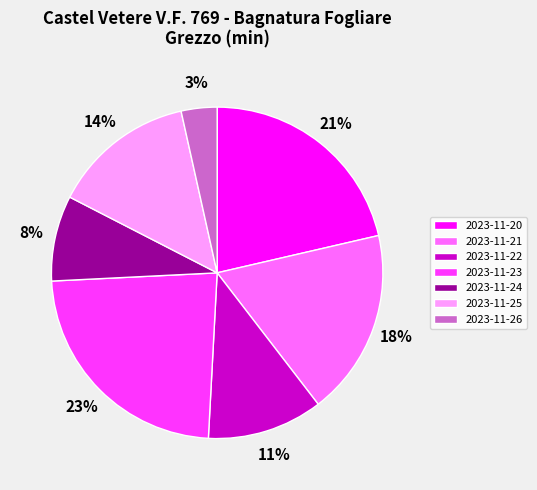

To the nearest percent, what portion does 2023-11-22 represent?

11%